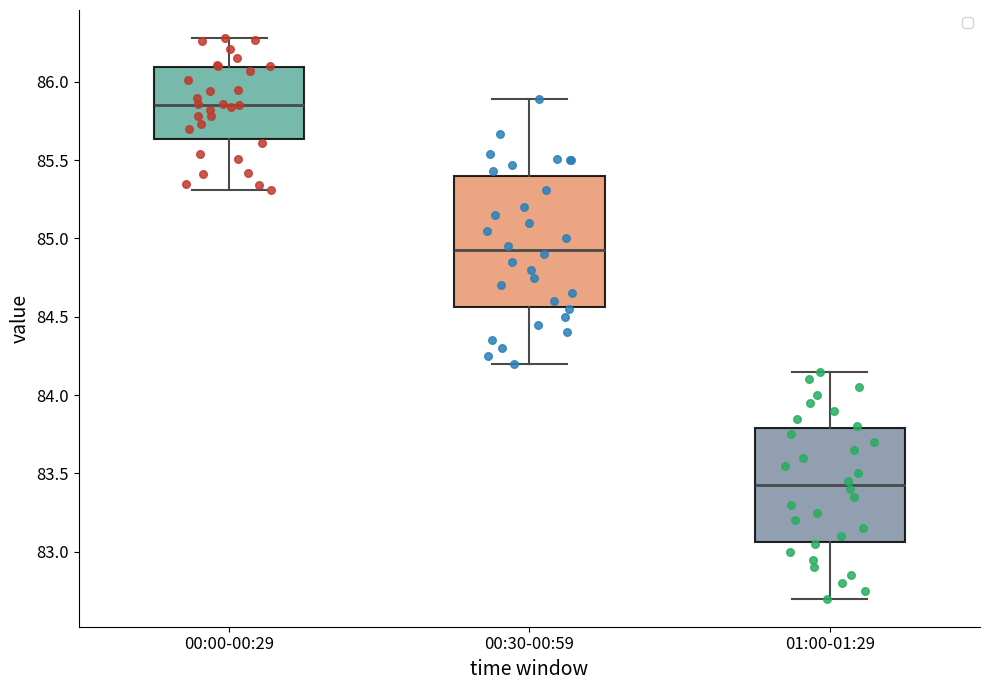

Reading left to right, transcribe this box plot: for each box, give where its median line is, the range the box spans, and where its two whiskers end, as read against the y-axis. The values are not printed on the chart, so give them approximately, as read against the axis.

00:00-00:29: median 85.85, box 85.65 to 86.10, whiskers 85.30 to 86.30
00:30-00:59: median 84.95, box 84.55 to 85.40, whiskers 84.20 to 85.90
01:00-01:29: median 83.45, box 83.05 to 83.80, whiskers 82.70 to 84.15